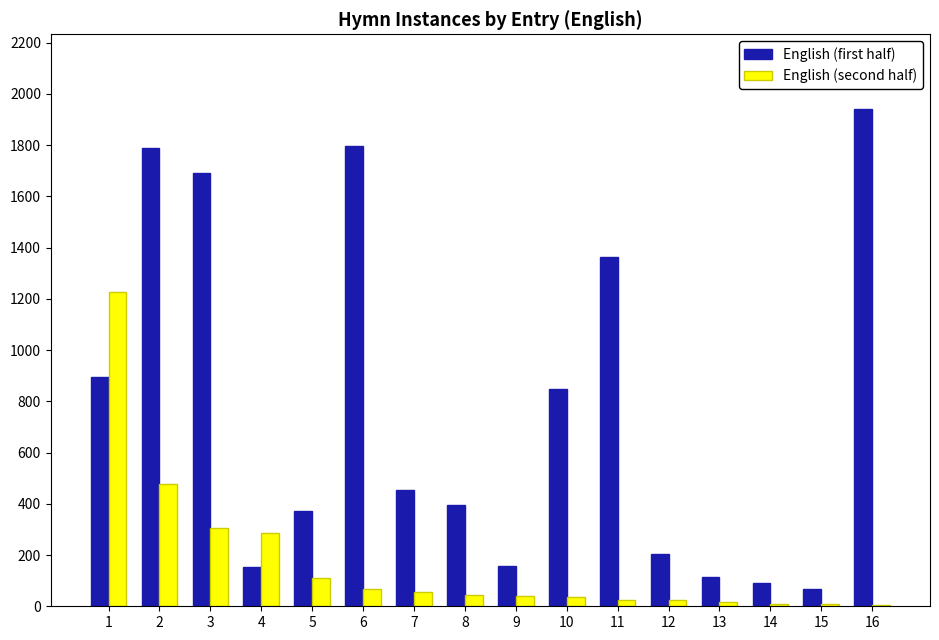

Which series changed the most between 7 and 13?

English (first half)